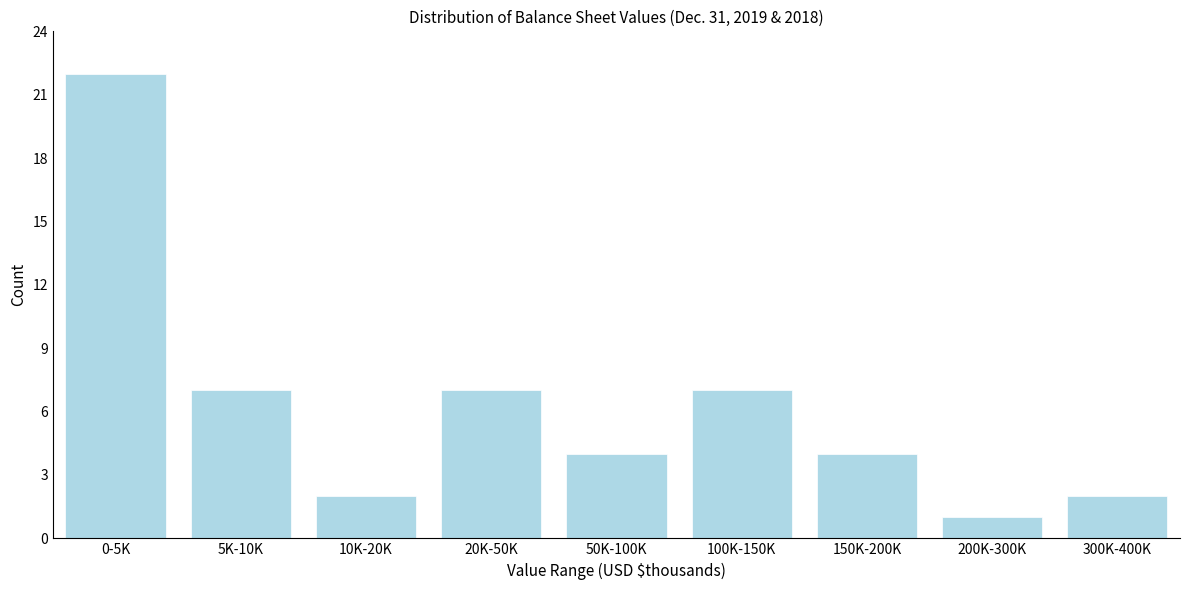

Reading right to left, what are all the values shown in this chart?

300K-400K=2	200K-300K=1	150K-200K=4	100K-150K=7	50K-100K=4	20K-50K=7	10K-20K=2	5K-10K=7	0-5K=22